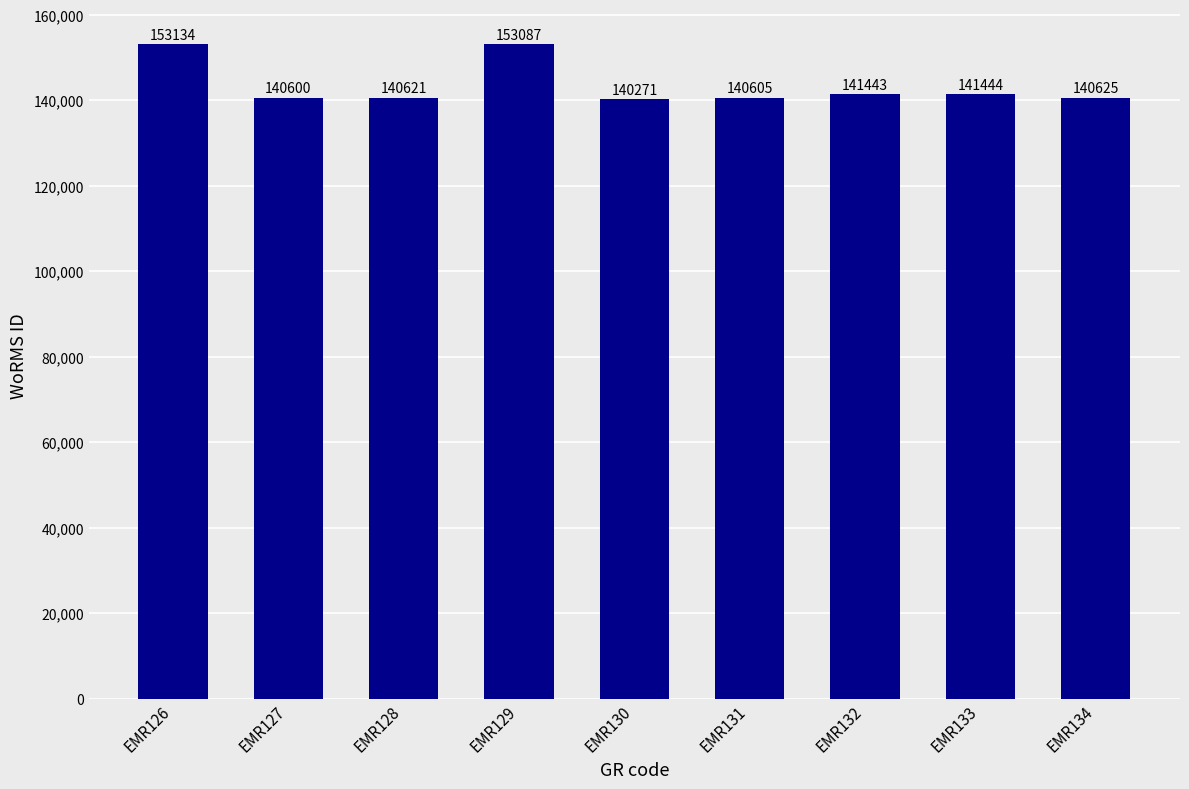

Reading left to right, what are all the values shown in this chart?

153134	140600	140621	153087	140271	140605	141443	141444	140625